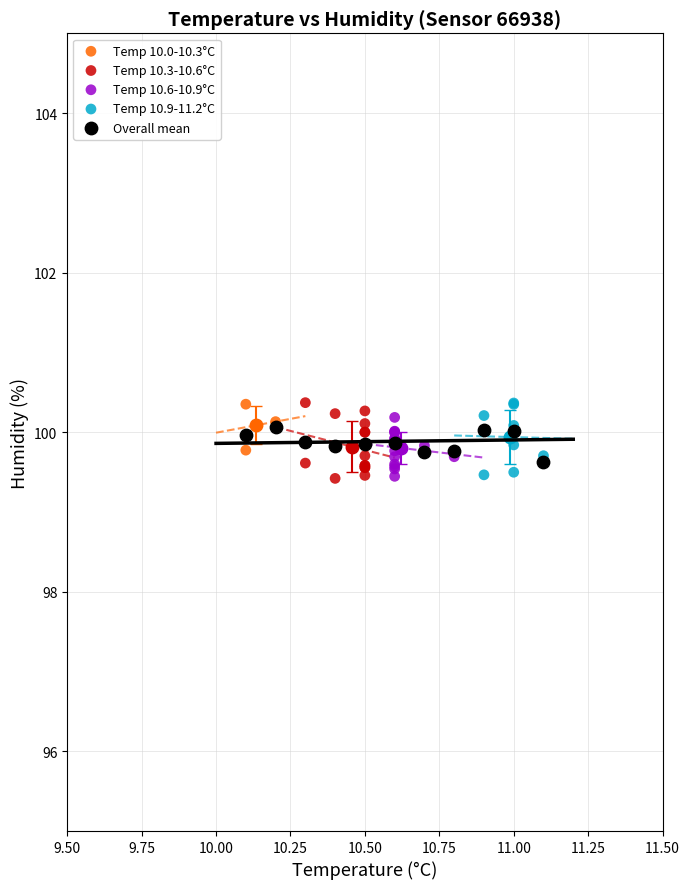

What are all the series names shown in the legend?

Temp 10.0-10.3°C, Temp 10.3-10.6°C, Temp 10.6-10.9°C, Temp 10.9-11.2°C, Overall mean